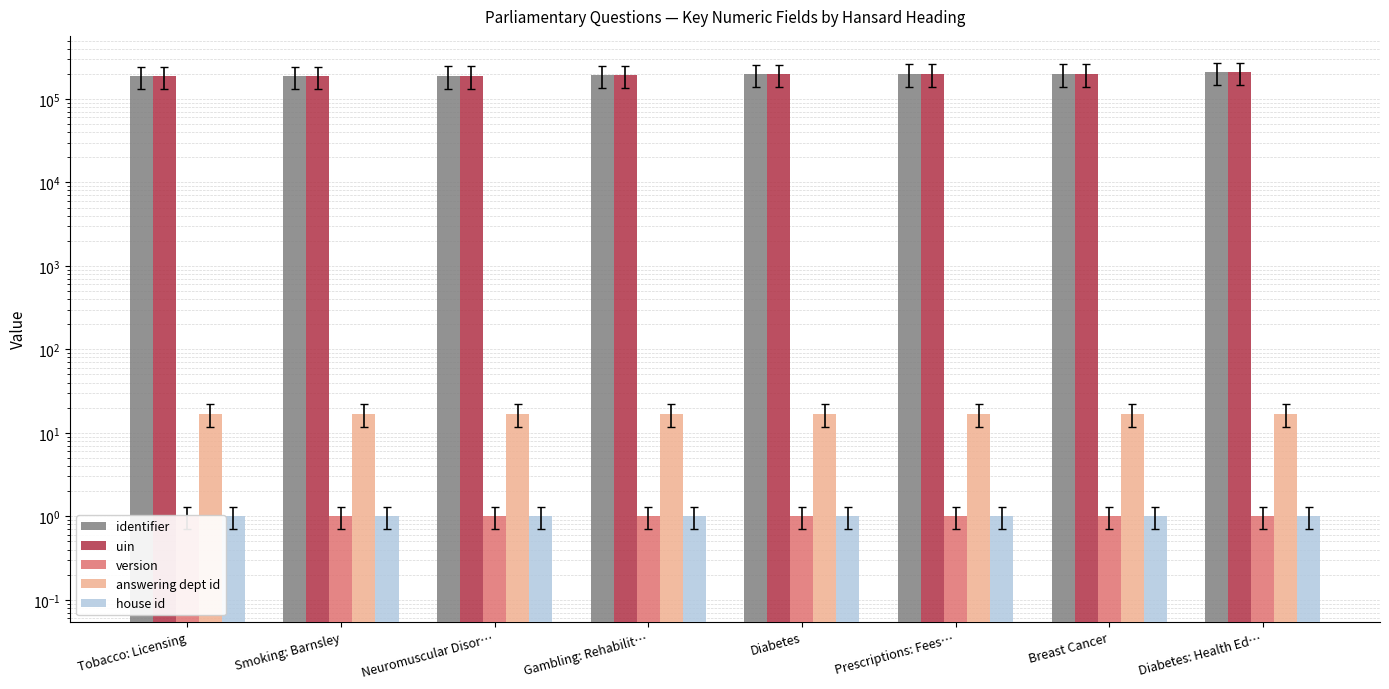

What is the value of the identifier bar at the 2nd from the left?

187385